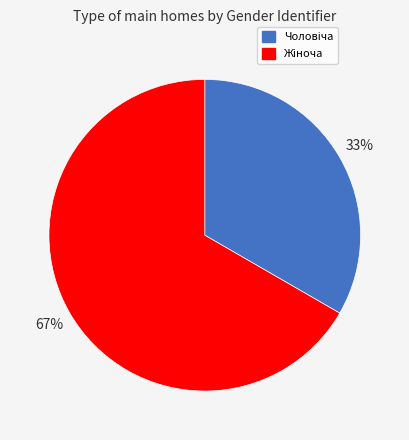

To the nearest percent, what is the average slice percentage?

50%